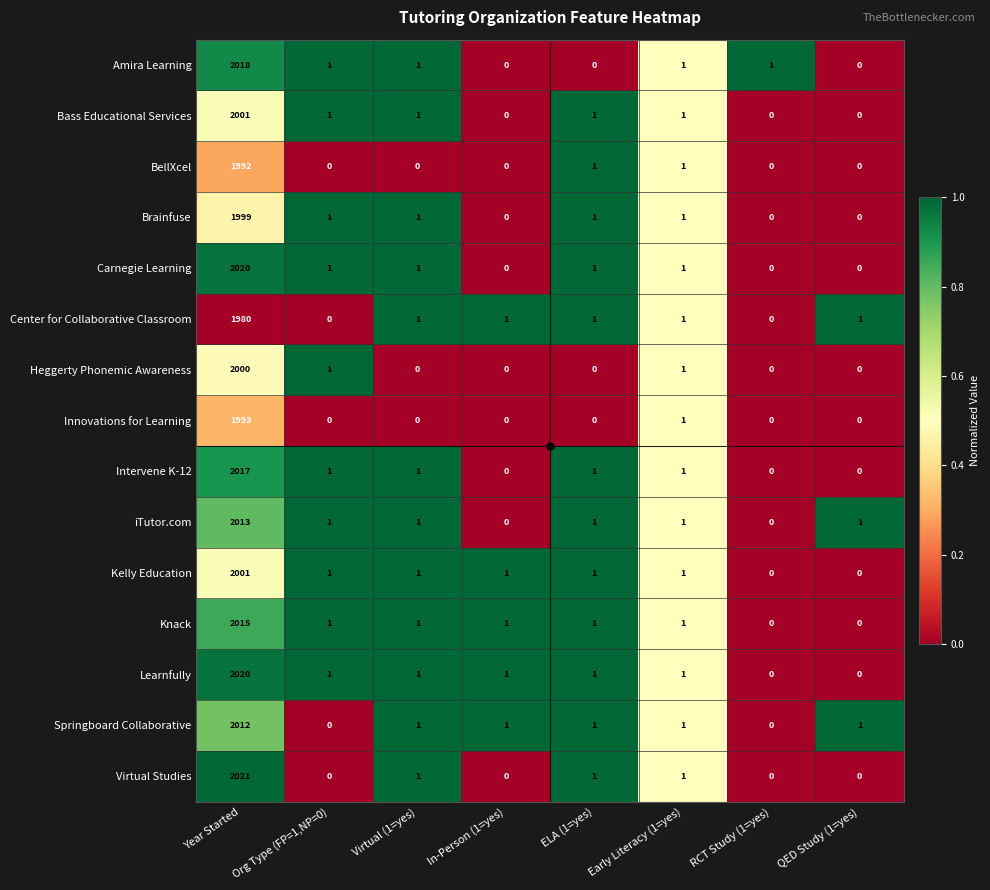

What is the highest value of the Heggerty Phonemic Awareness series?

2000